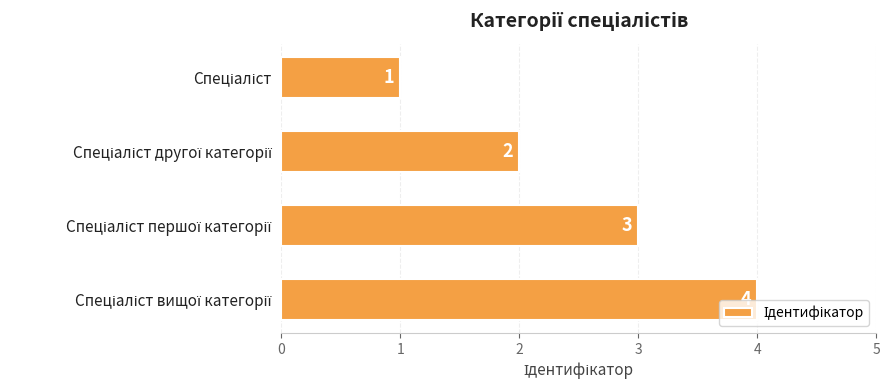

What is the difference between the maximum and minimum values?

3